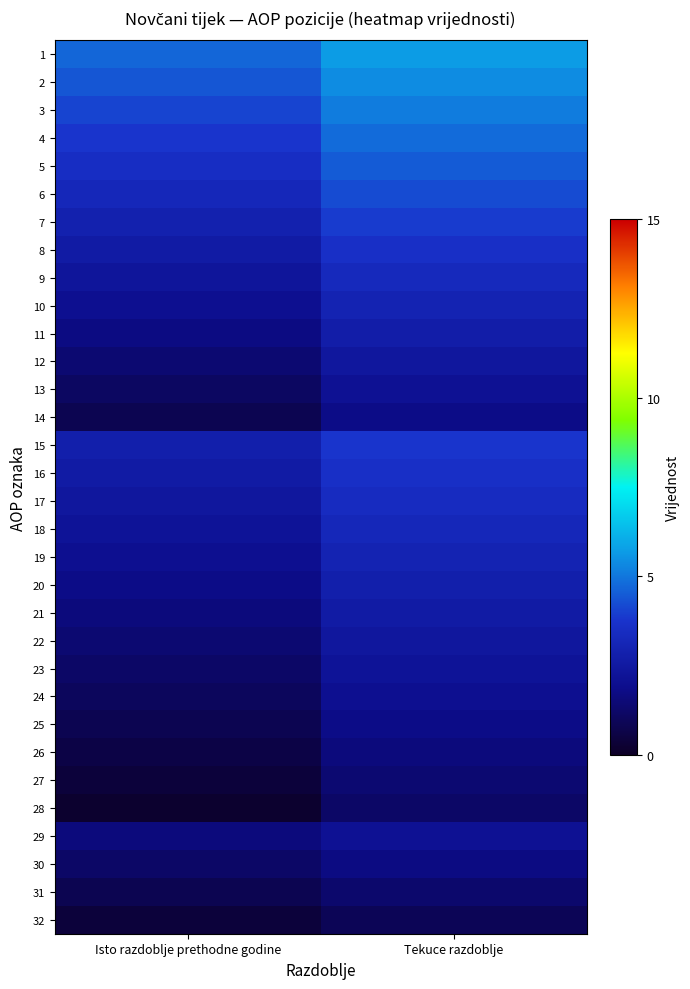

At which category does the chart reach its peak across all series?

Tekuce razdoblje